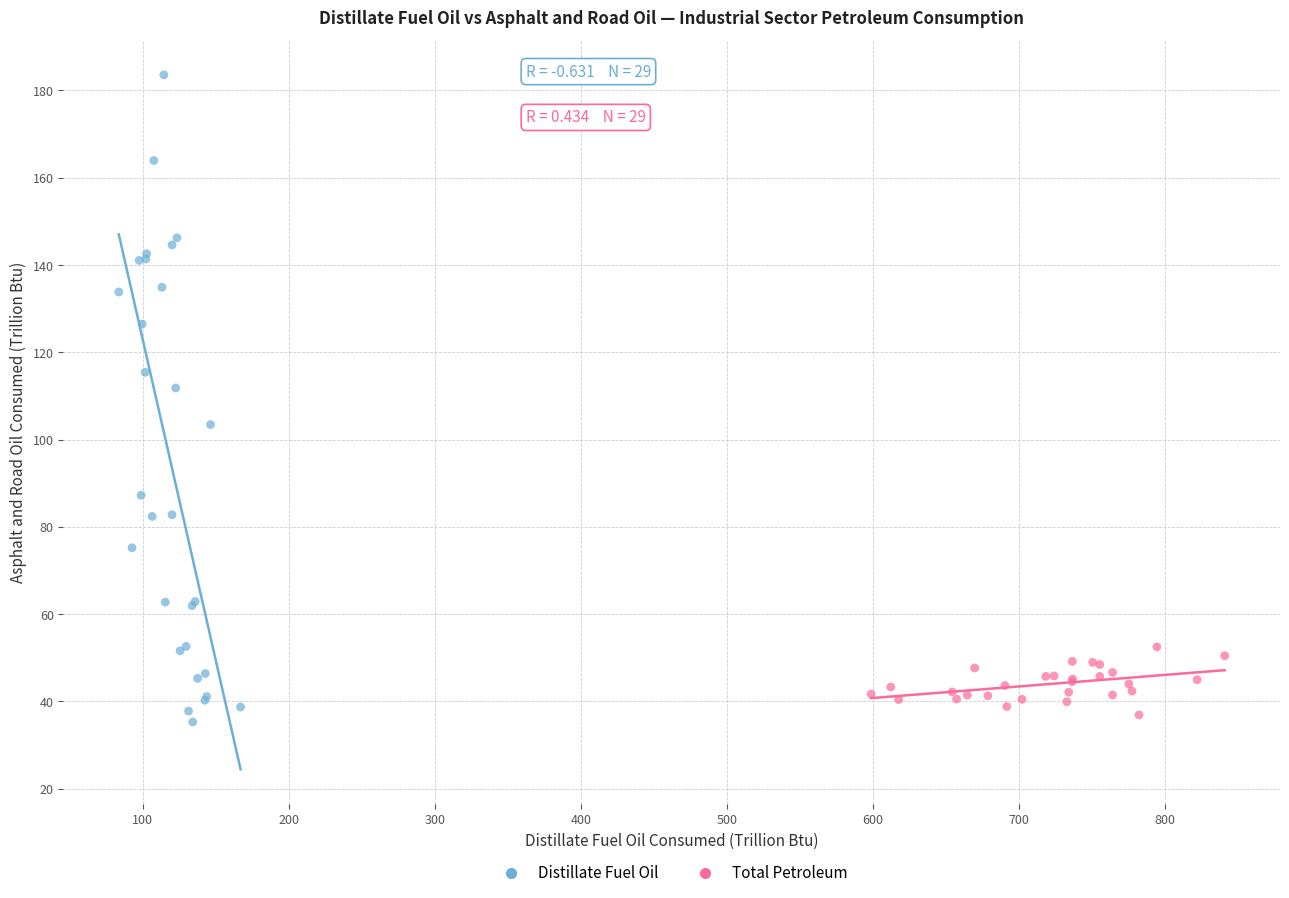

Which series contains the lowest Y value?

Distillate Fuel Oil